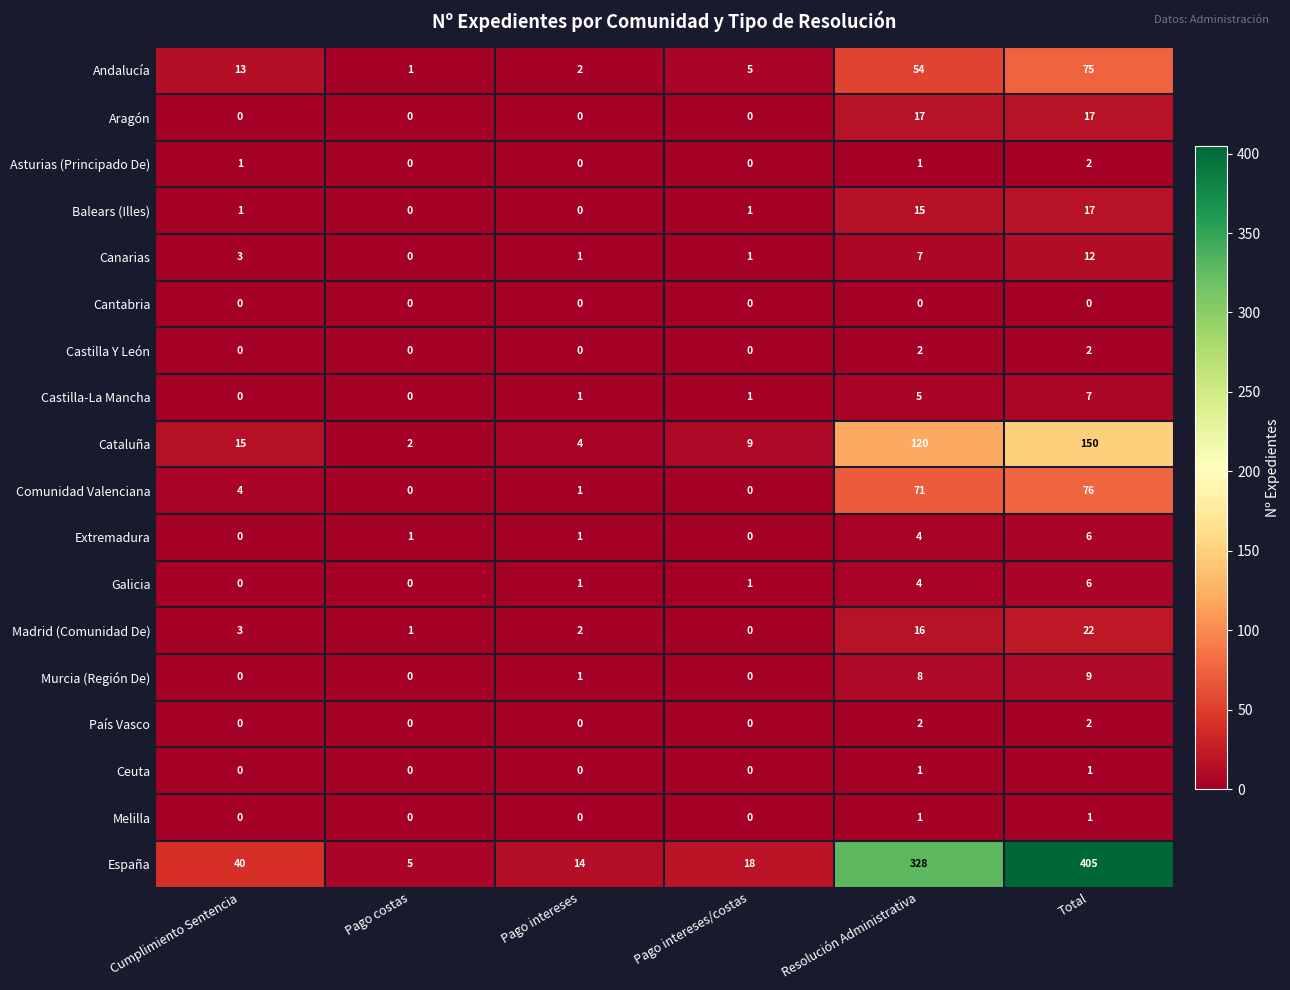

What is the maximum value shown in the chart?

405